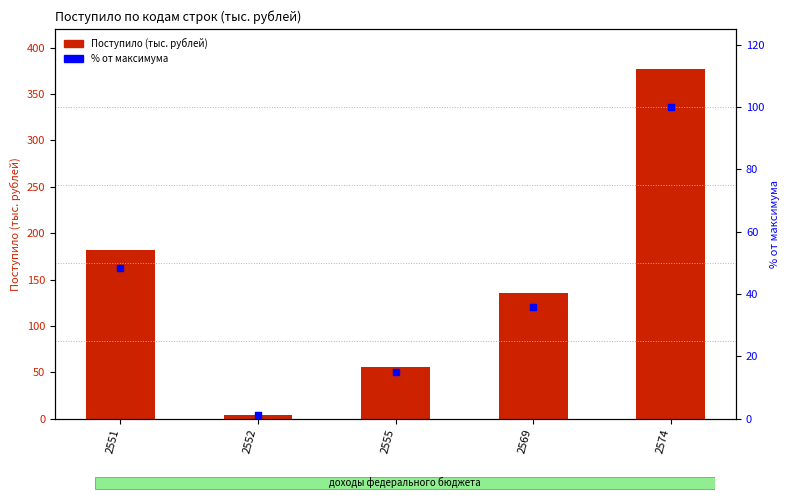

Which series has the widest spread of Y values?

Поступило (тыс. рублей)